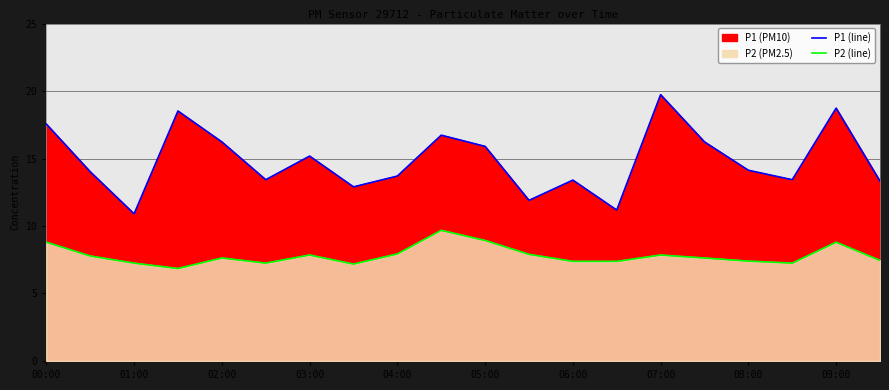

Is the value of P1 (line) at 11 greater than the value of P2 (line) at 07:00?

Yes